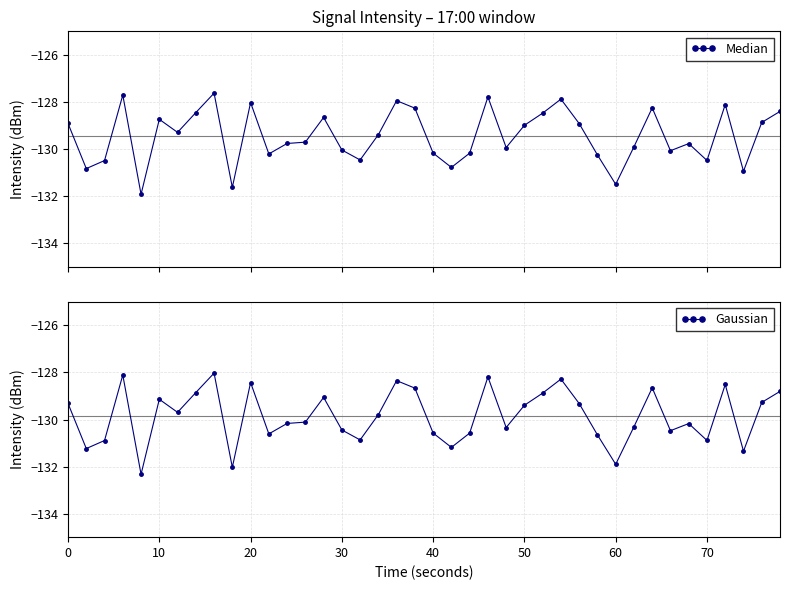

True or false: Median has more than 0 points higher than both neighbors.

True